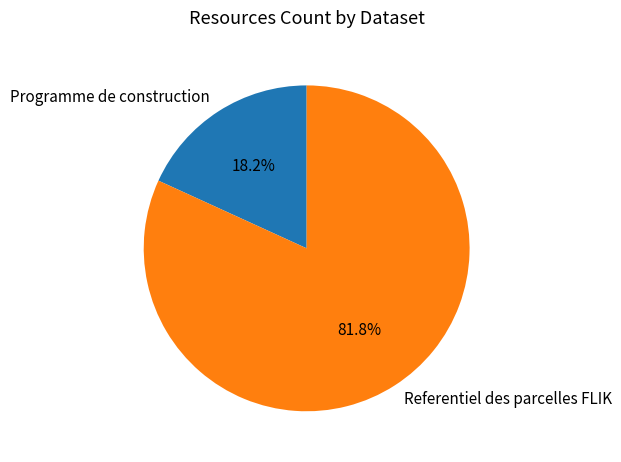

Rank the categories by value from lowest to highest.

Programme de construction, Referentiel des parcelles FLIK